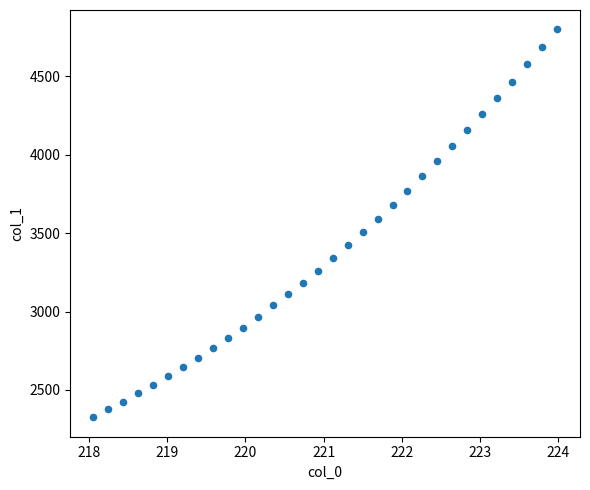

What is the range of X values (max minus min)?

5.9